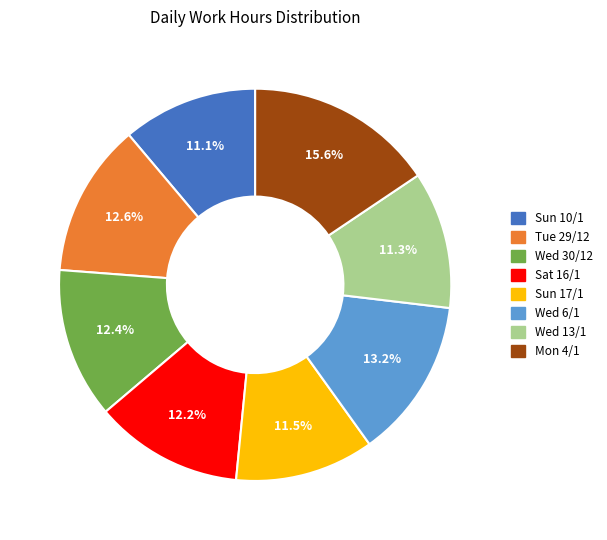

To the nearest percent, what is the difference between the Sat 16/1 and Wed 6/1 slice percentages?

1%